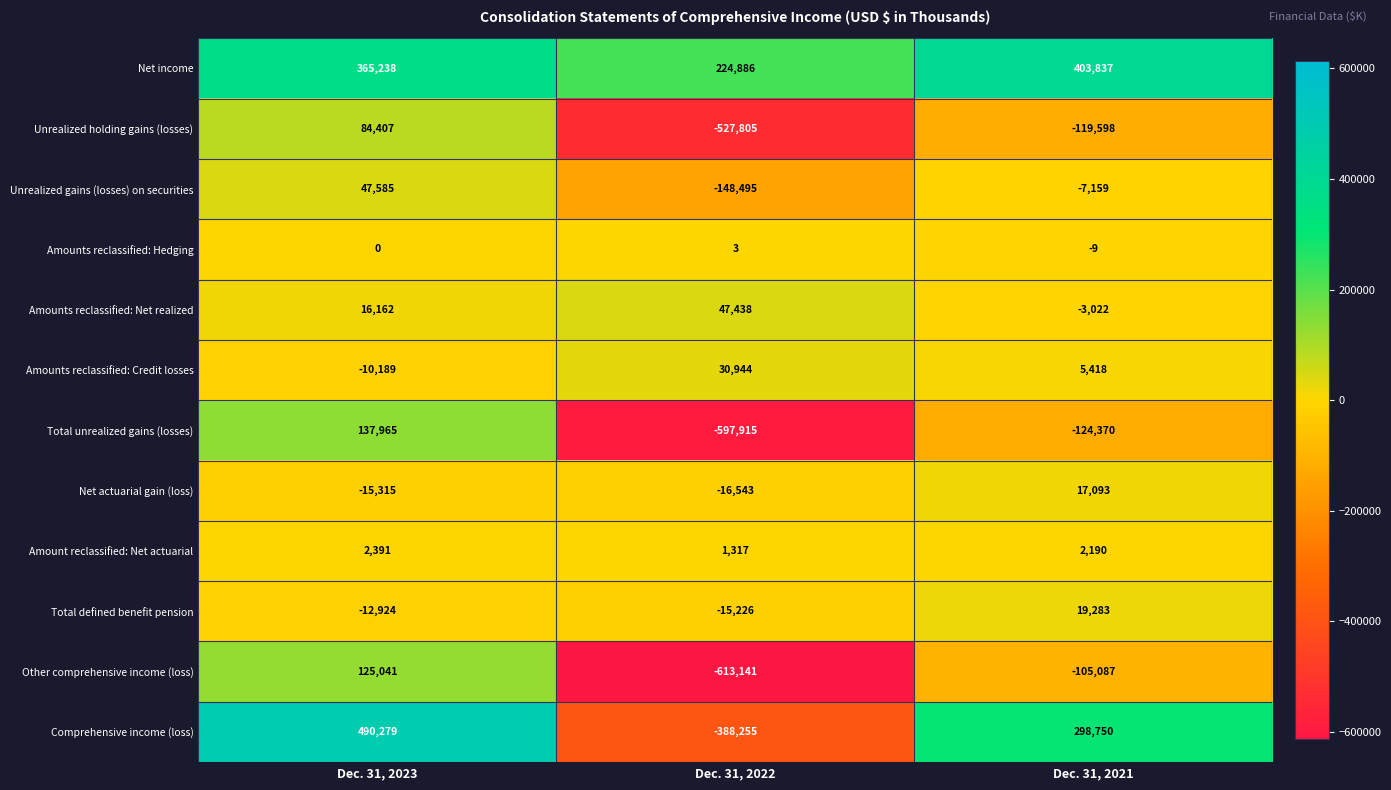

List the series in order of their peak value, lowest first.

Amounts reclassified: Hedging, Amount reclassified: Net actuarial, Net actuarial gain (loss), Total defined benefit pension, Amounts reclassified: Credit losses, Amounts reclassified: Net realized, Unrealized gains (losses) on securities, Unrealized holding gains (losses), Other comprehensive income (loss), Total unrealized gains (losses), Net income, Comprehensive income (loss)